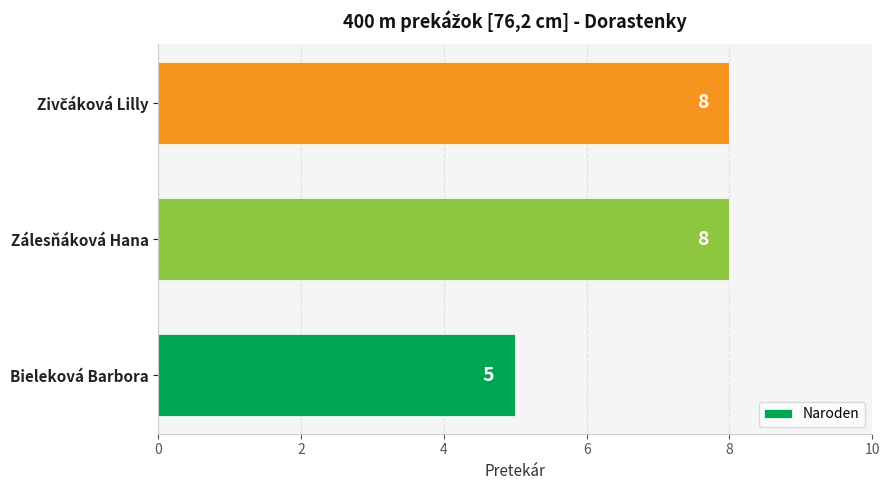

What is the change in value from Bieleková Barbora to Zálesňáková Hana?

+3